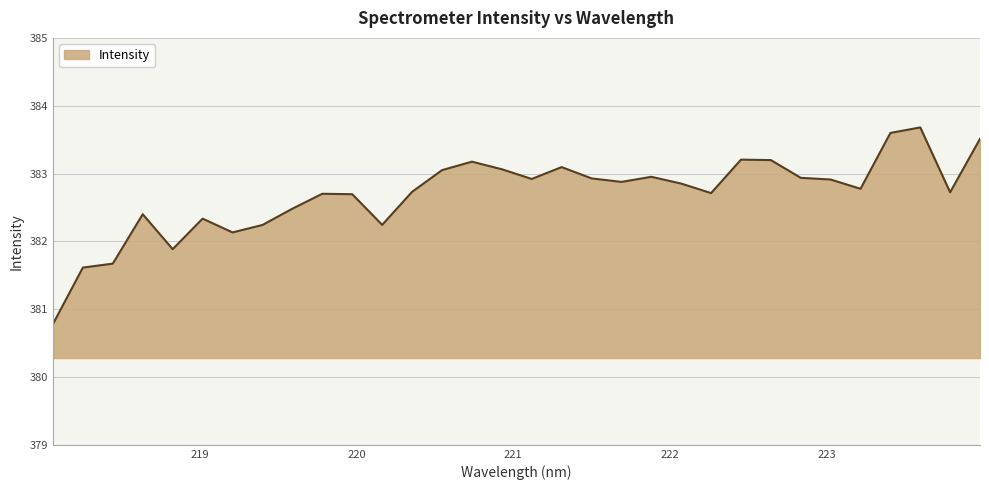

Does the chart have visible grid lines?

Yes